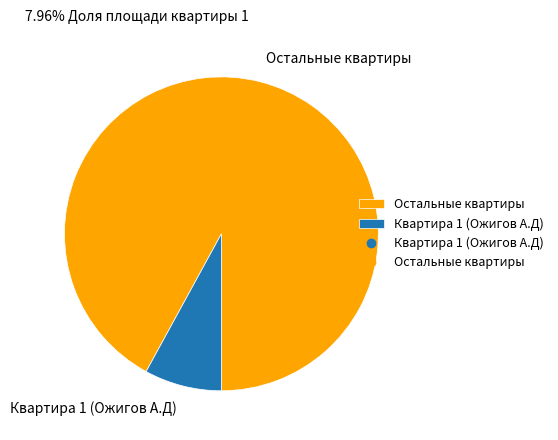

Do Квартира 1 (Ожигов А.Д) and Остальные квартиры together represent more than half of the pie?

Yes